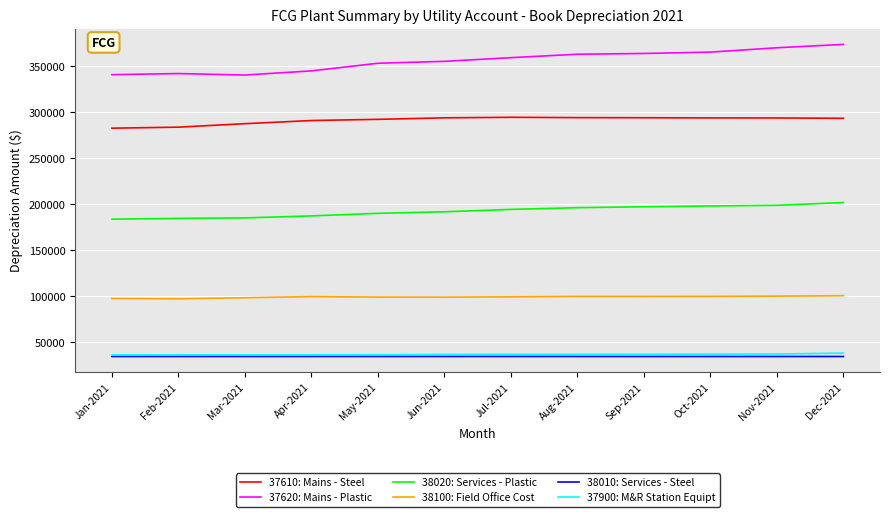

The value of 37620: Mains - Plastic at May-2021 is 353074.8. True or false?

True